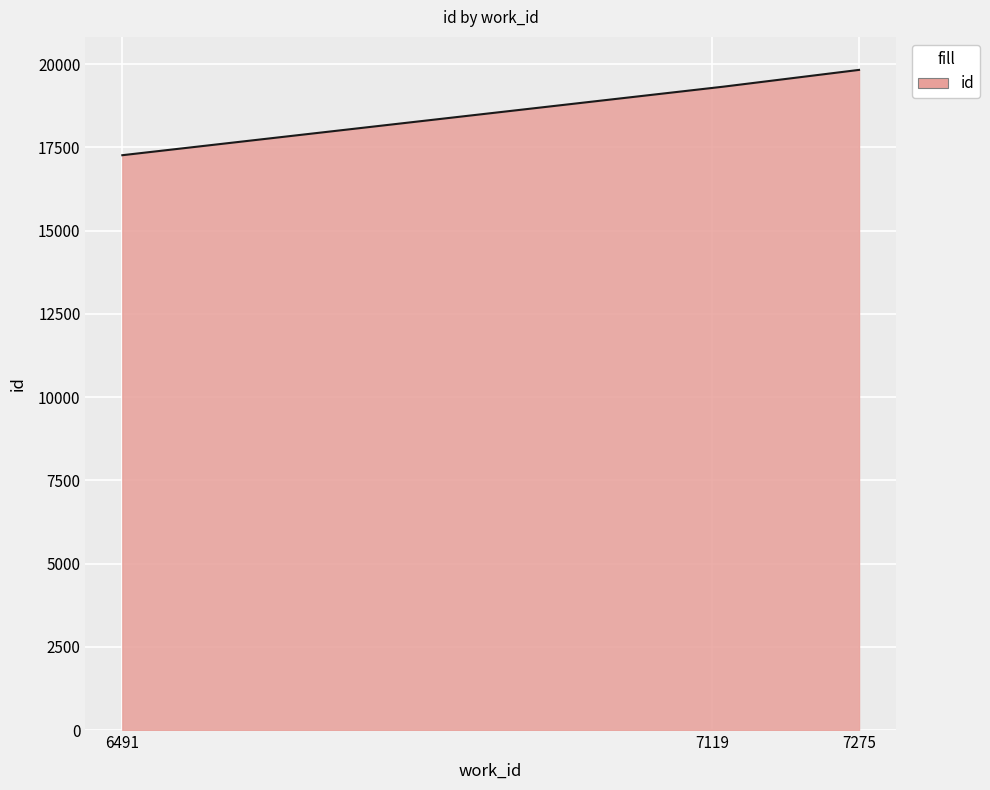

What is the difference between the maximum and minimum values?

2562.0